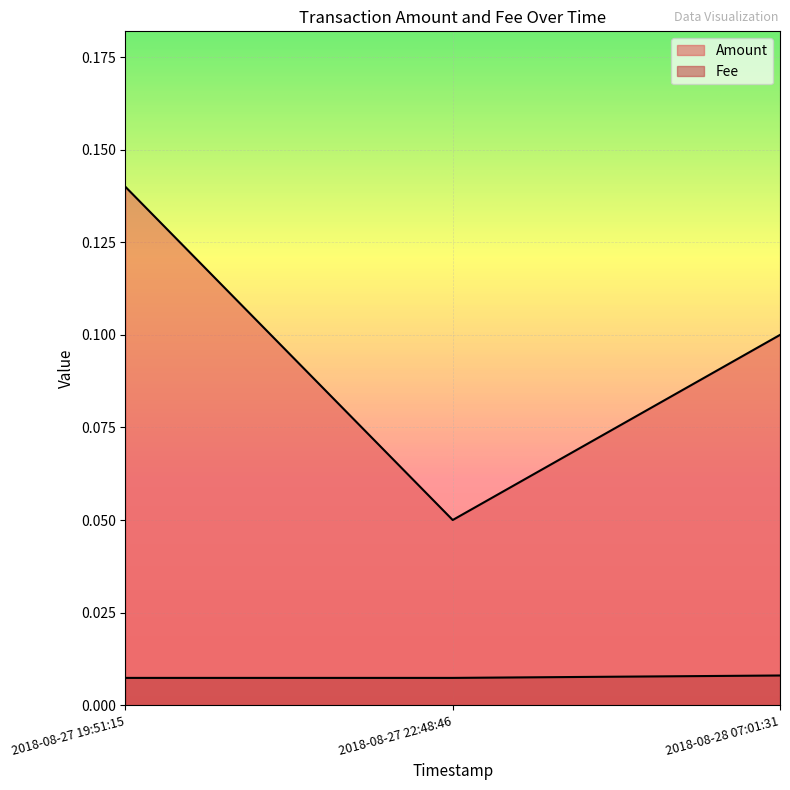

Which series has the largest range (max minus min)?

Amount